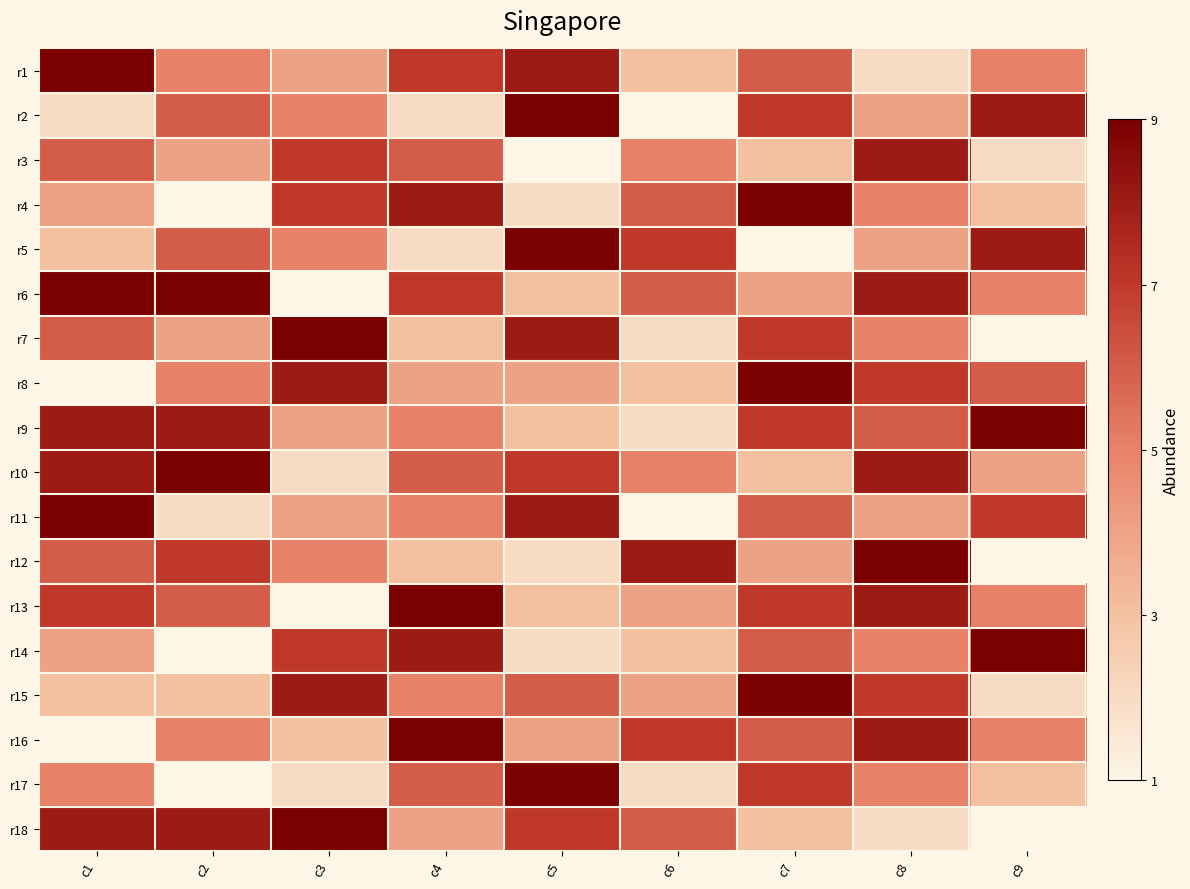

Count the number of categories in the chart.

9